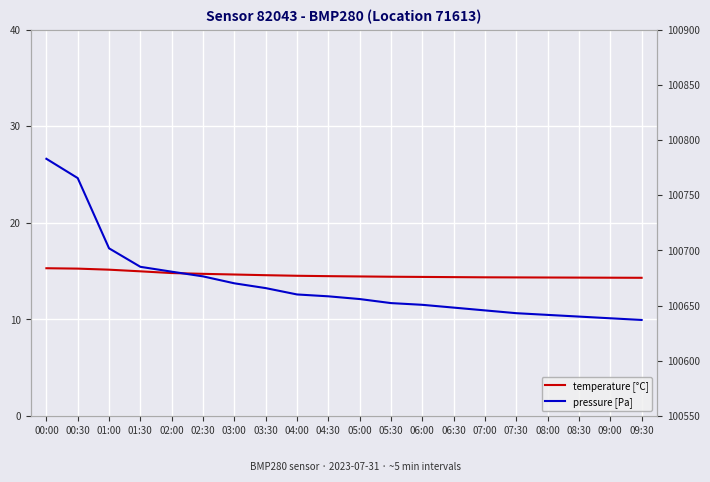

Is this an area chart (filled region under the line)?

No